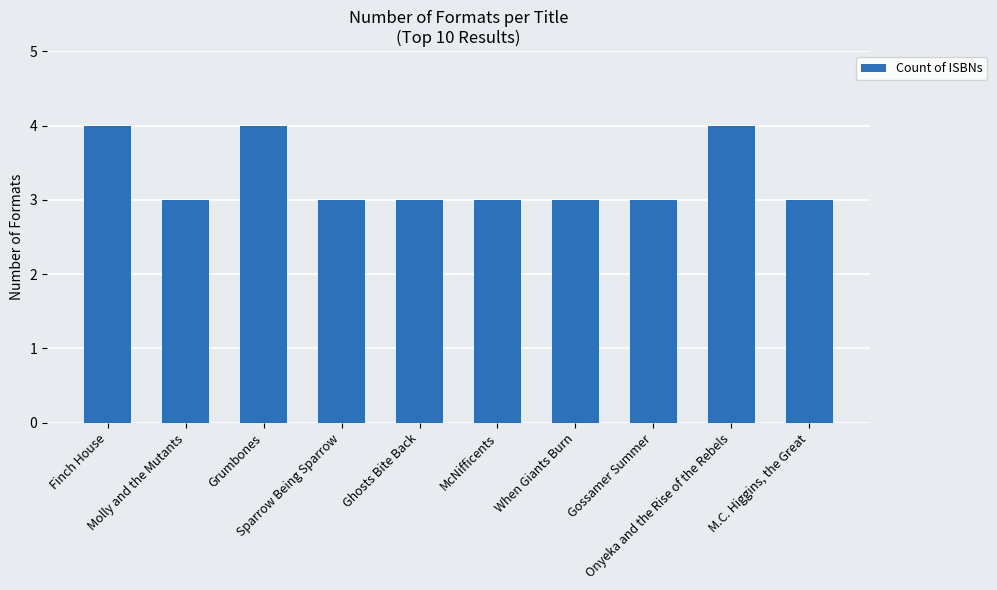

How many categories are shown in the chart?

10